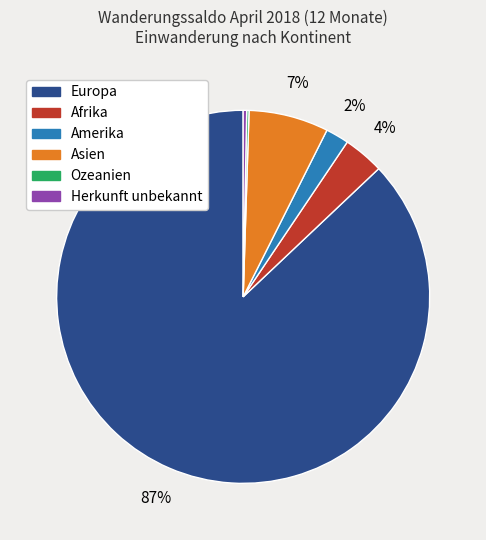

The Europa slice represents 87% of the pie. True or false?

True